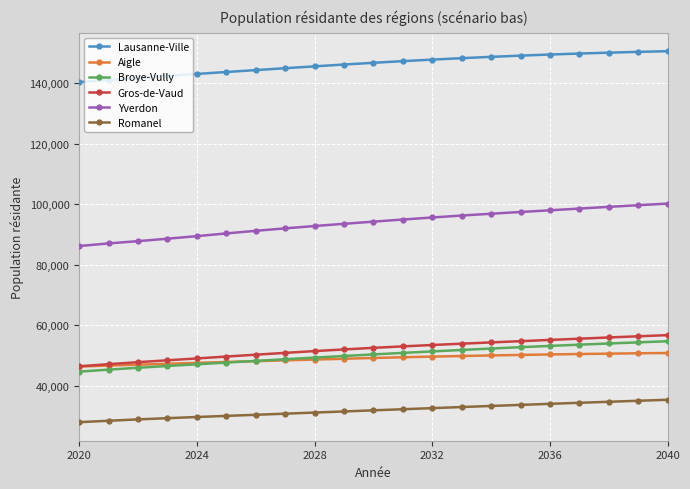

What is the value of the Yverdon point at the 21st from the left?

100243.0